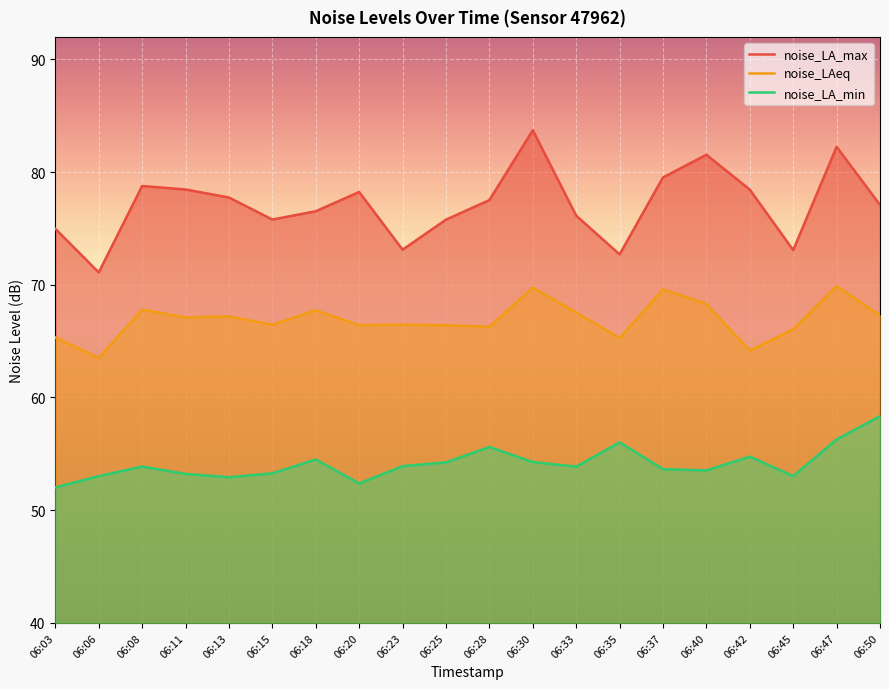

At which label is noise_LA_max closest to 77?

06:50